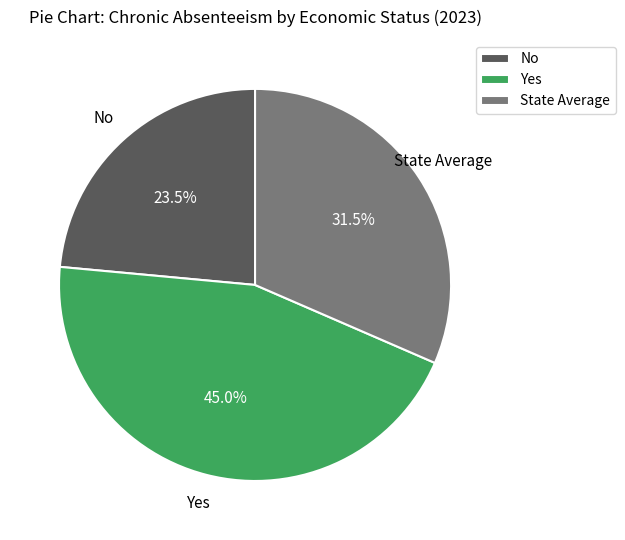

Is it true that State Average is 22% of the pie?

False